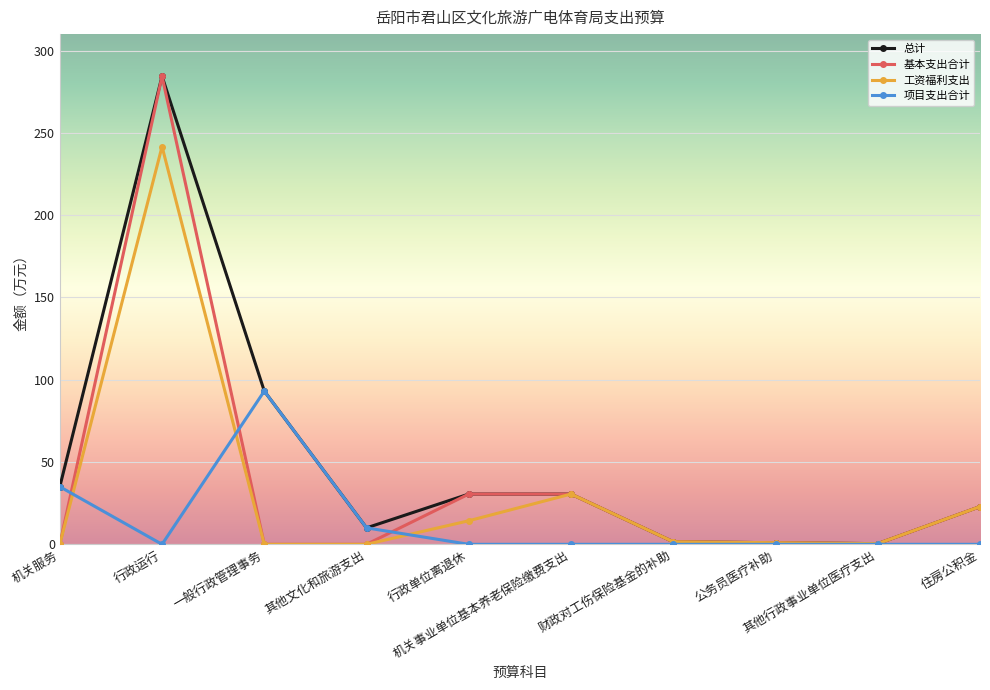

What is the maximum value for 总计?

284.4